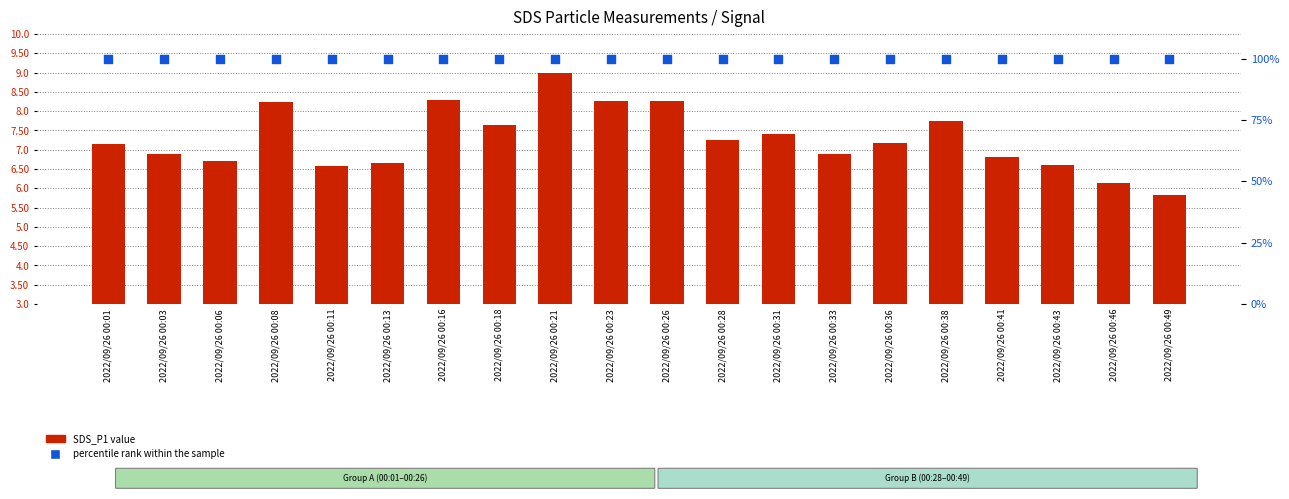

Which series has the largest Y range (max minus min)?

SDS_P1